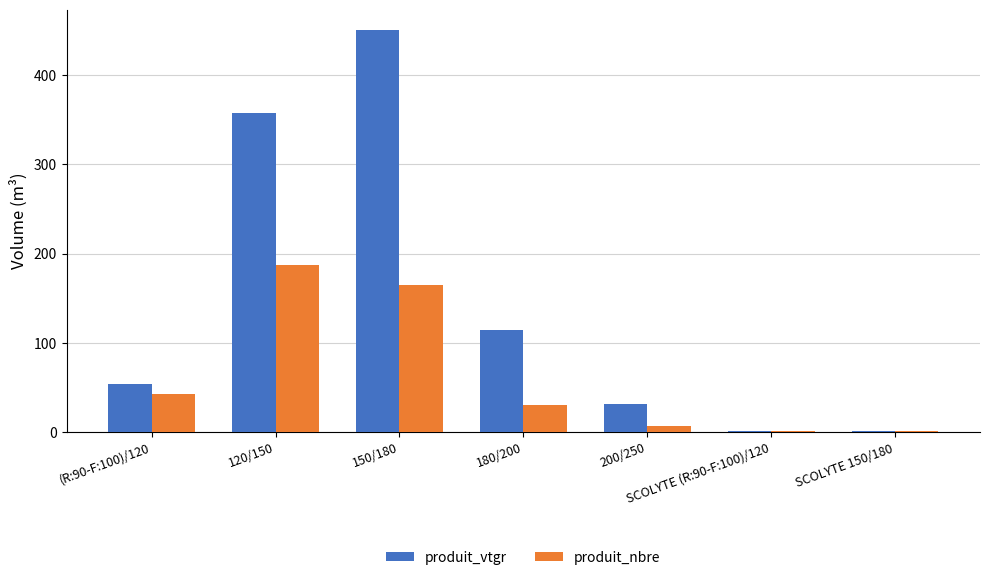

Which label corresponds to the largest value in the chart?

150/180